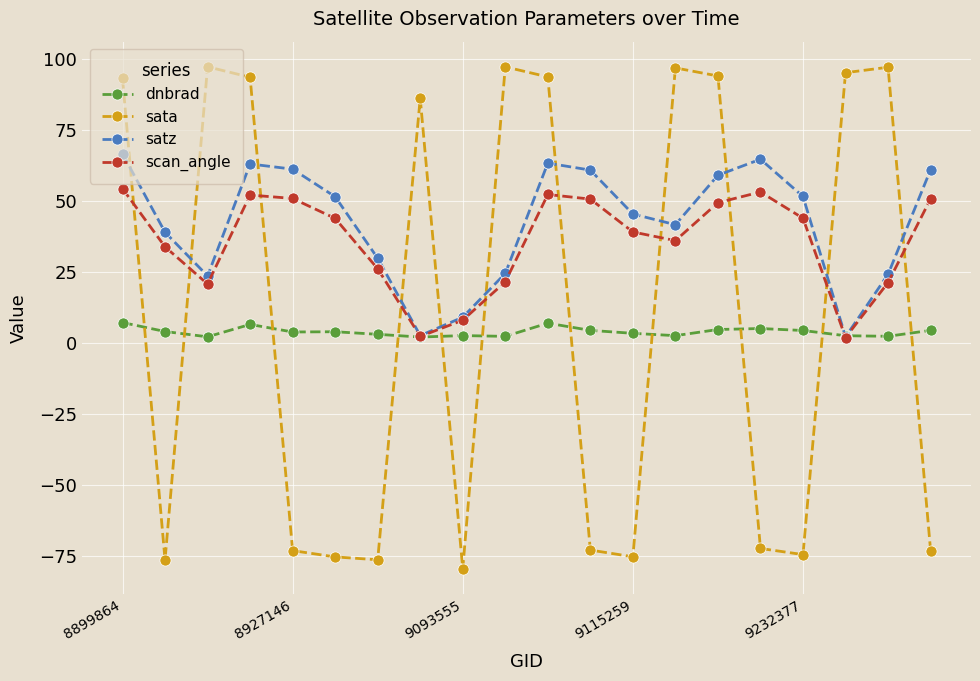

True or false: sata has more than 1 interior local peaks.

True